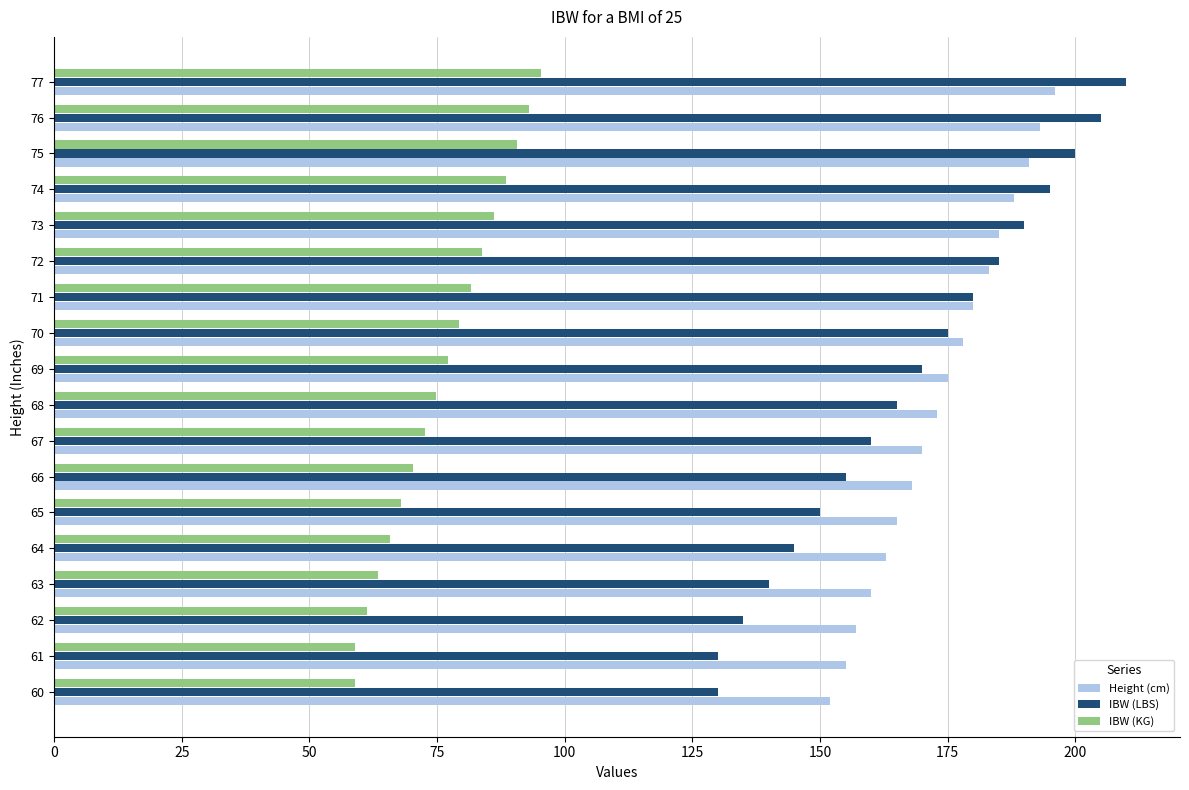

What is the difference between the second highest and minimum values in the IBW (KG) series?

34.0